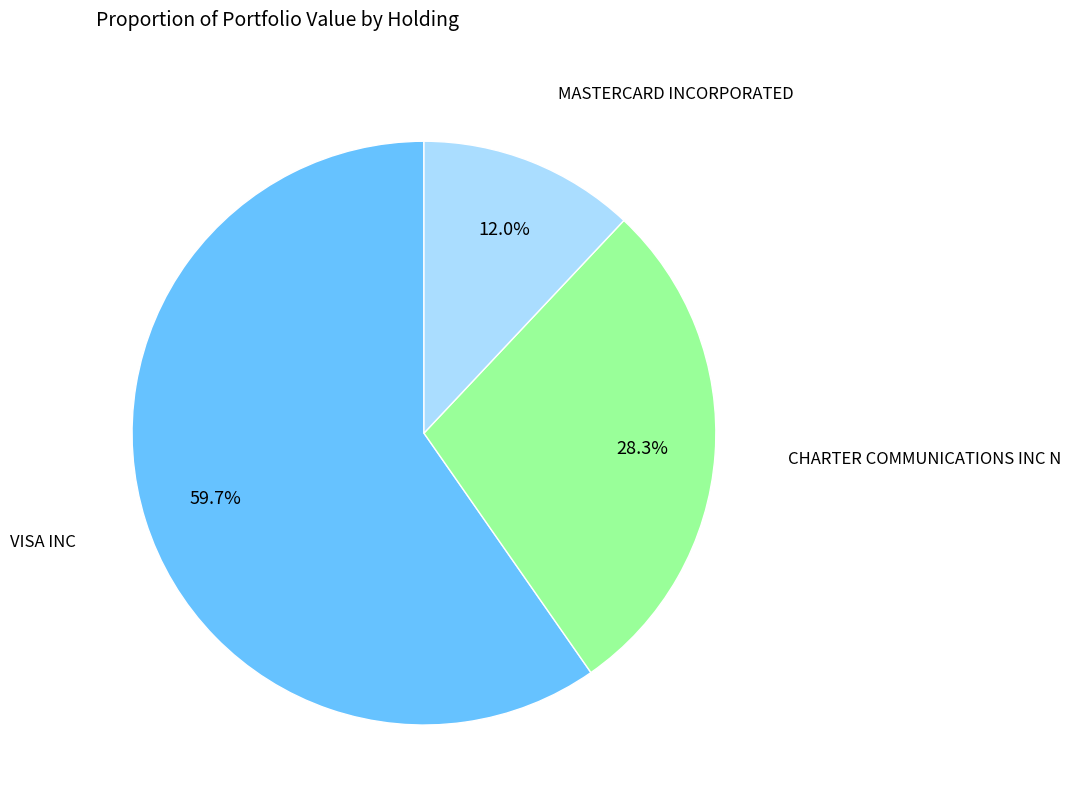

Is there a majority slice in this chart?

Yes